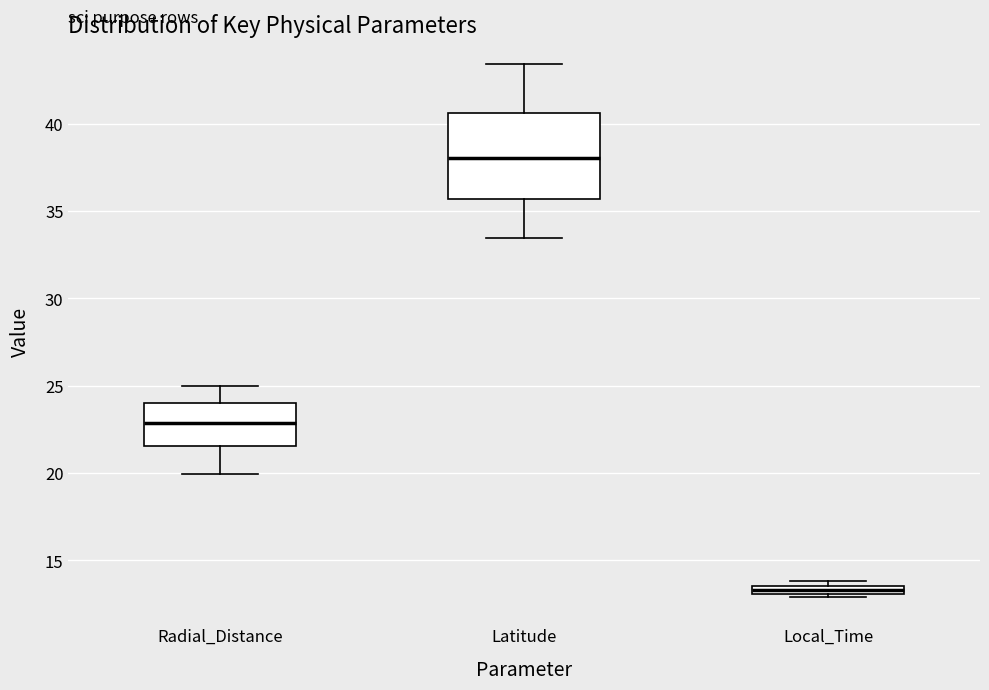

Which box's median line is the highest?

Latitude